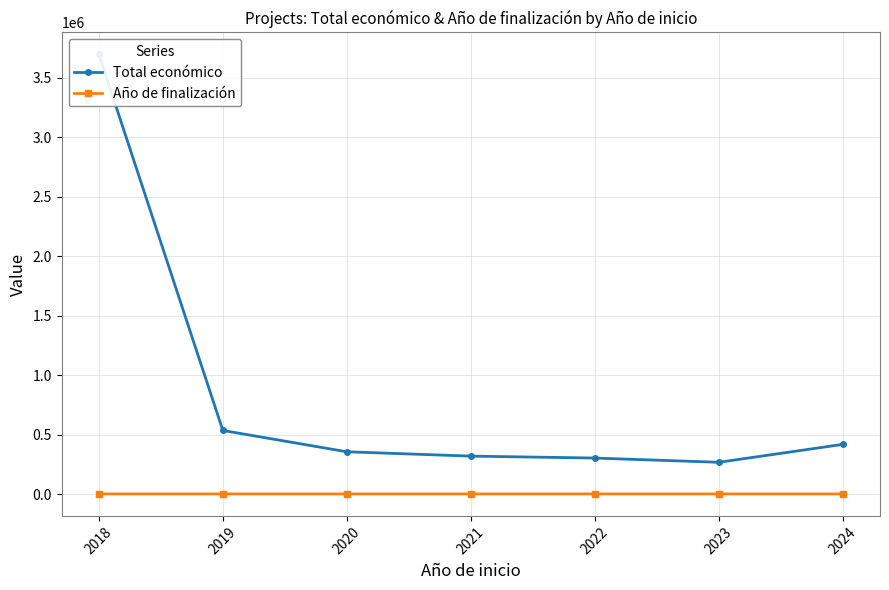

At how many categories does at least one series exceed 2780458?

1